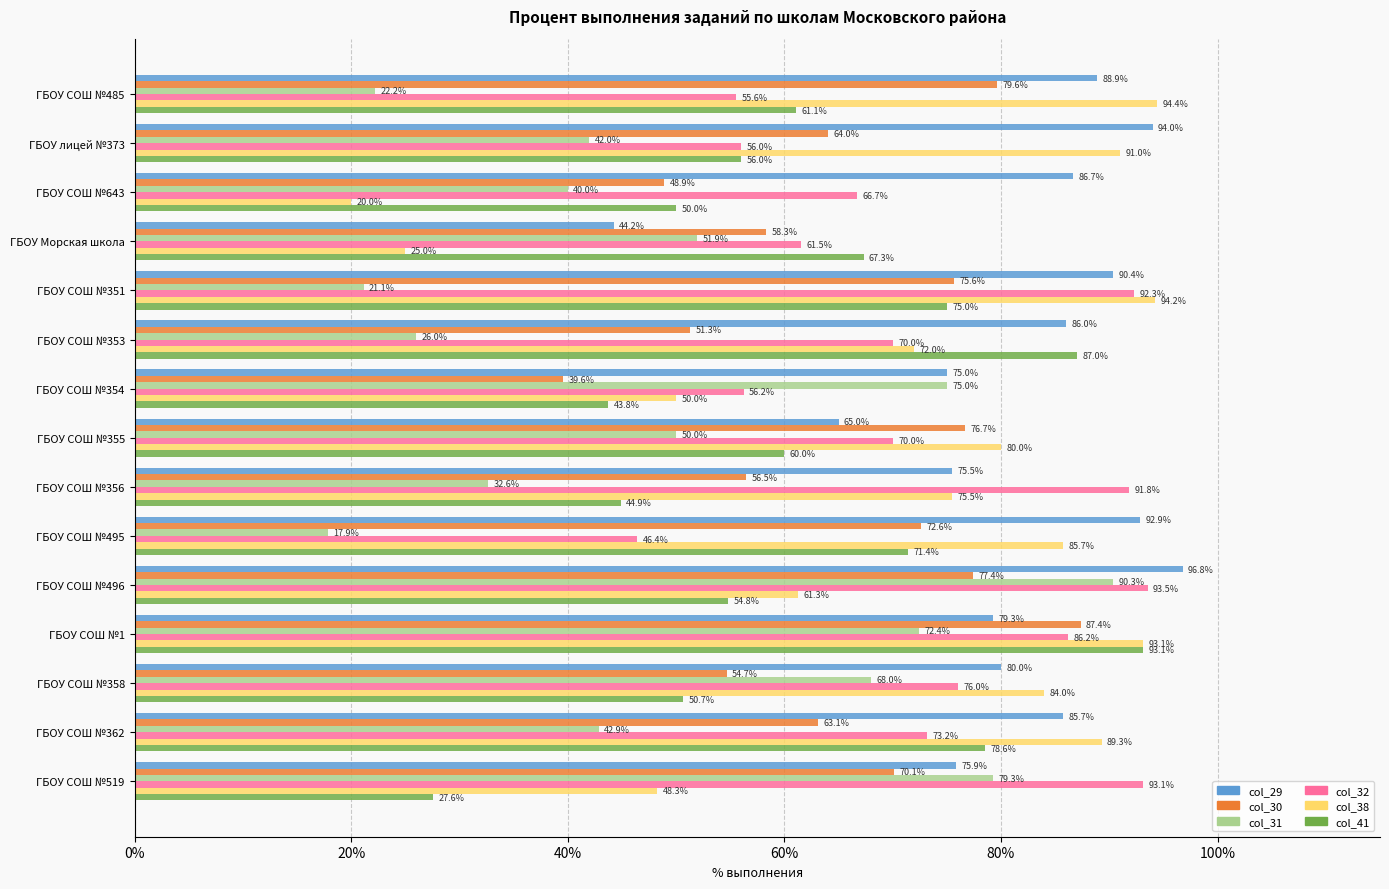

What value does the col_30 series have at ГБОУ СОШ №353?

51.3